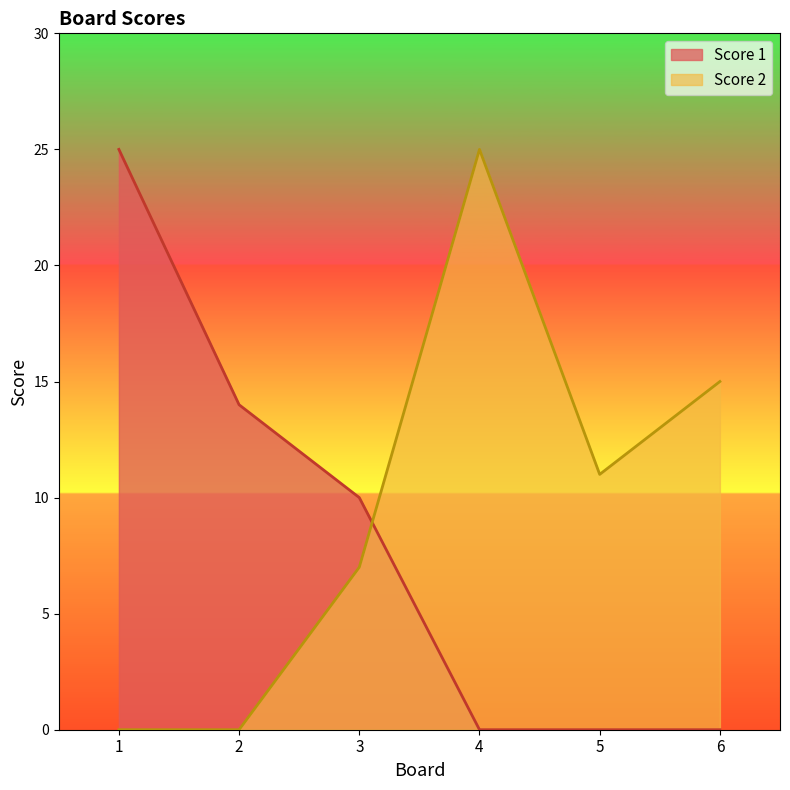

Does the chart display data point markers on the line(s)?

No